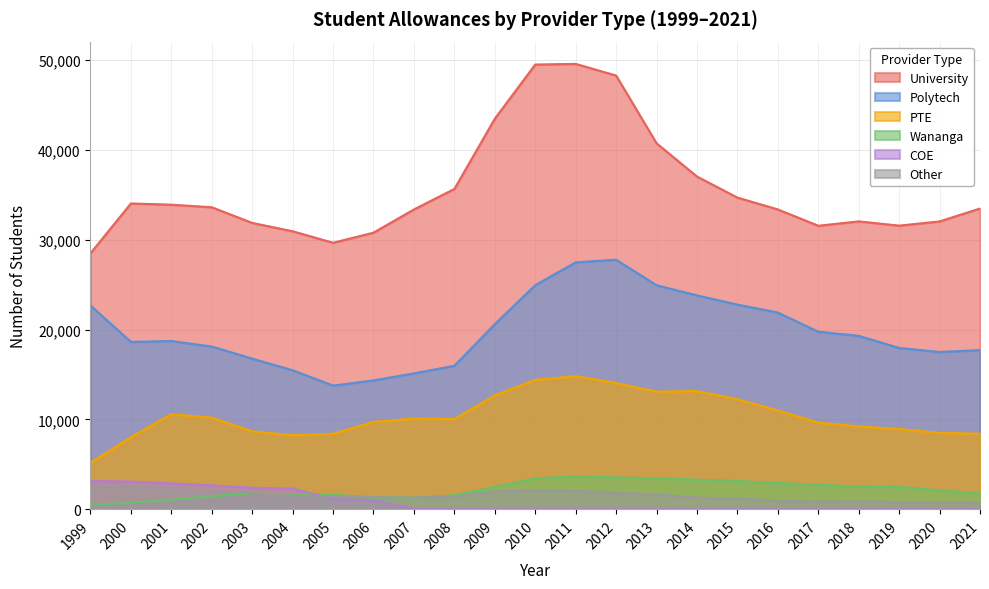

True or false: Polytech and University intersect in this chart.

False